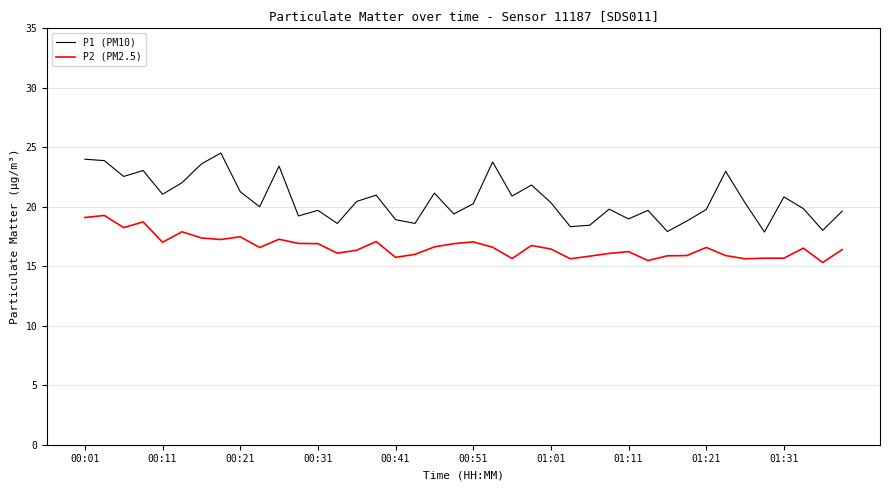

True or false: P1 (PM10) and P2 (PM2.5) intersect in this chart.

False